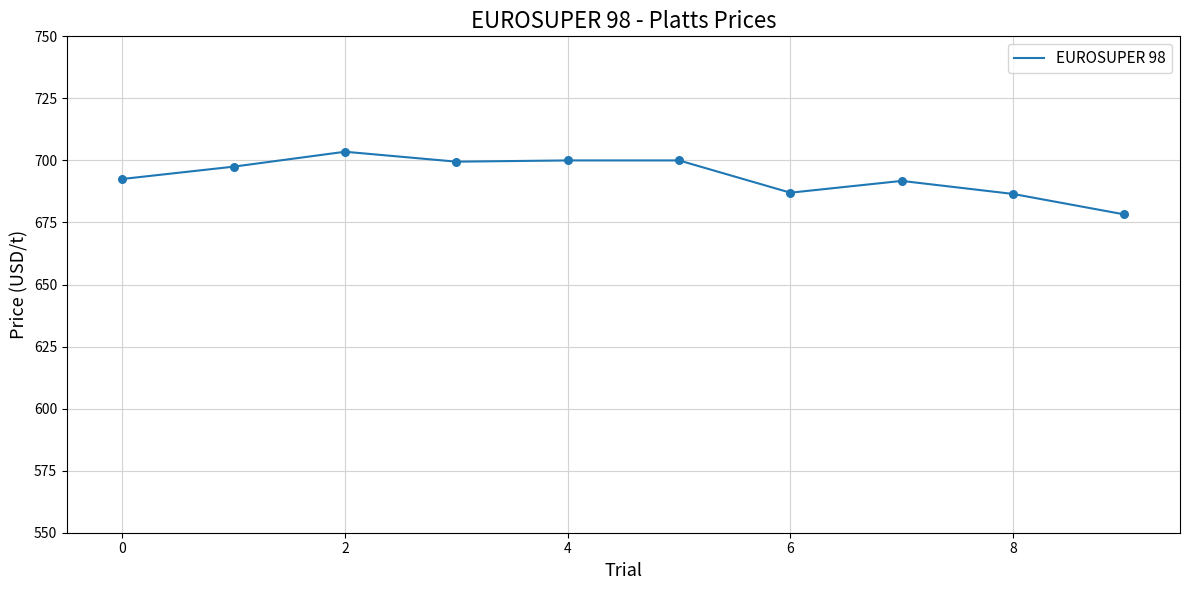

What is the maximum value shown in the chart?

703.5